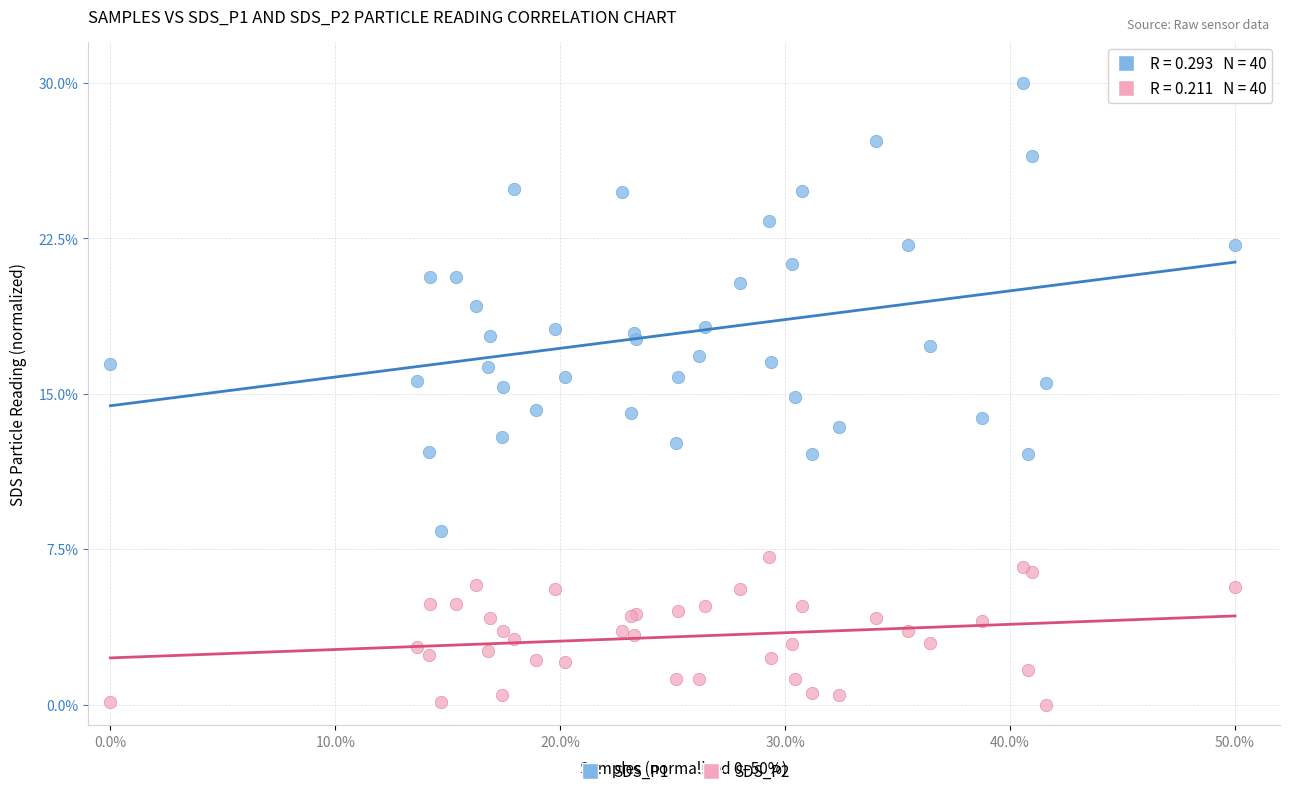

Which series has the widest spread of Y values?

SDS_P1